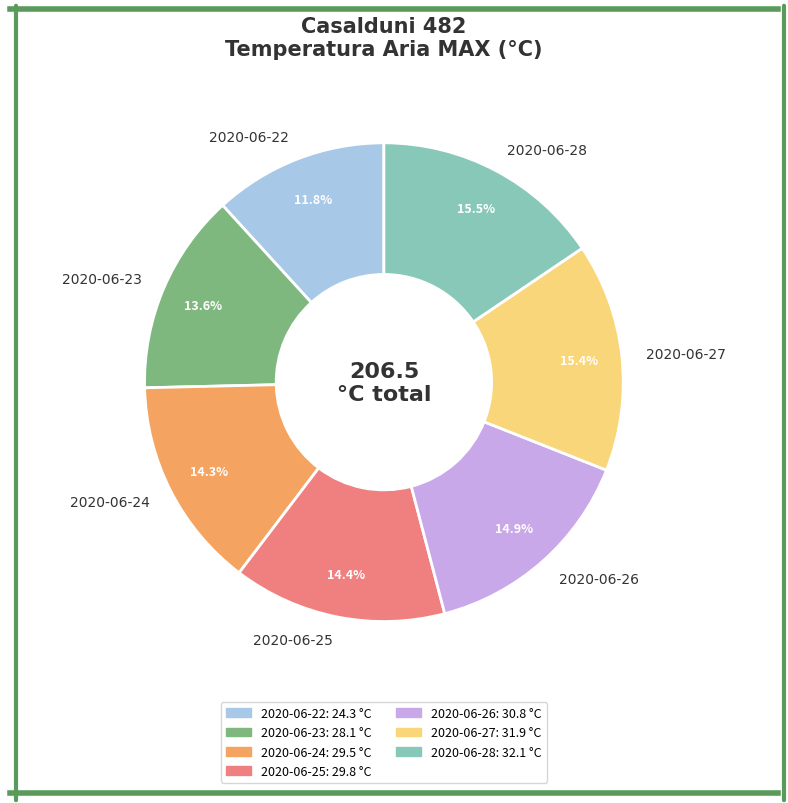

To the nearest percent, what percentage of the pie is 2020-06-27?

15%